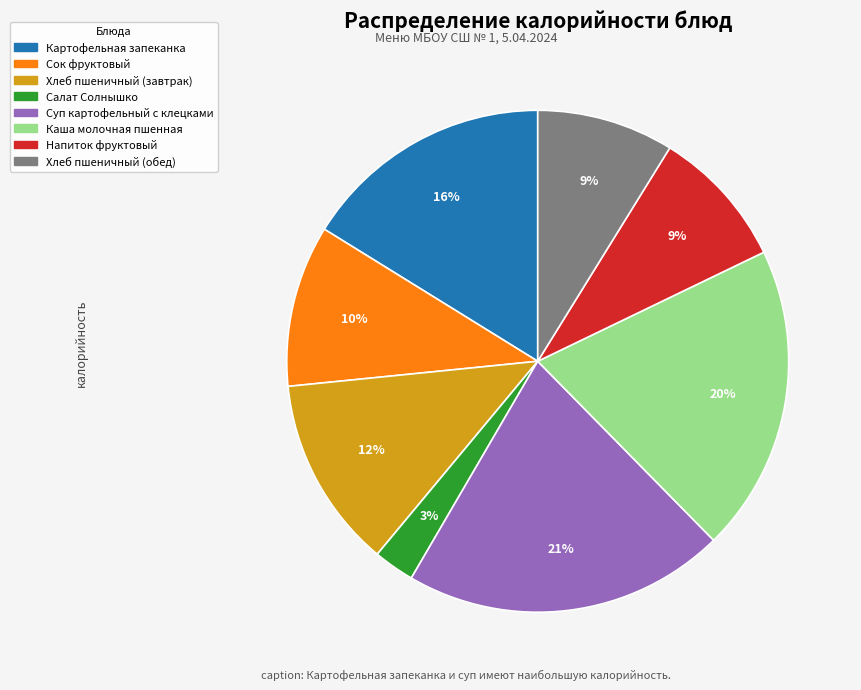

Which has a higher value, Сок фруктовый or Хлеб пшеничный (обед)?

Сок фруктовый